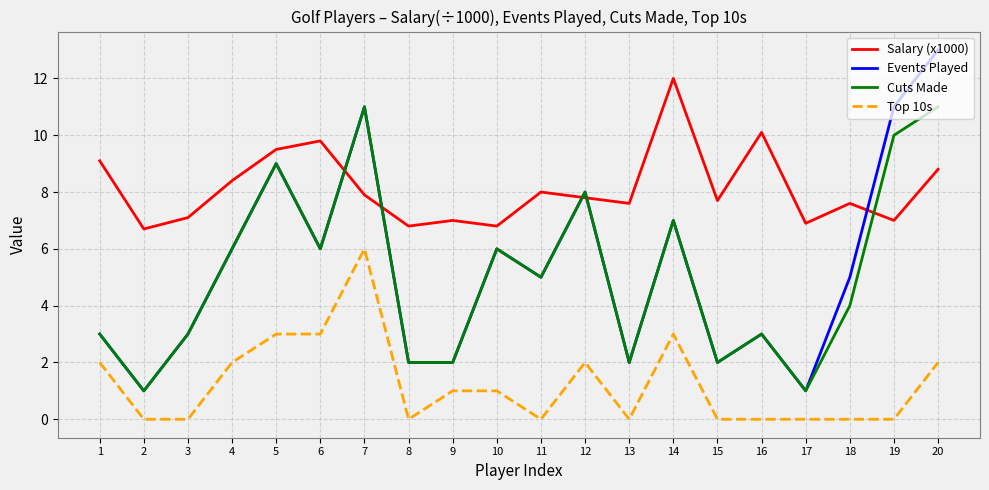

In Salary (x1000), how many points are lower than both neighbors (excluding endpoints)?

7